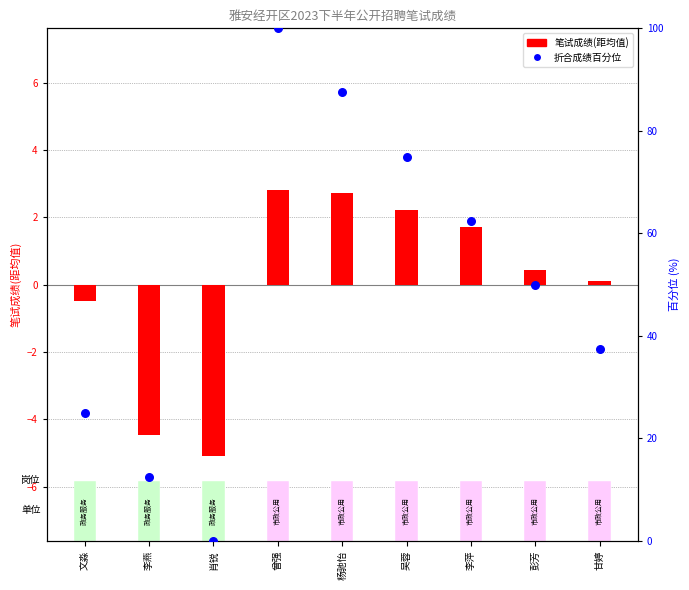

At how many categories does at least one series exceed 0?

8